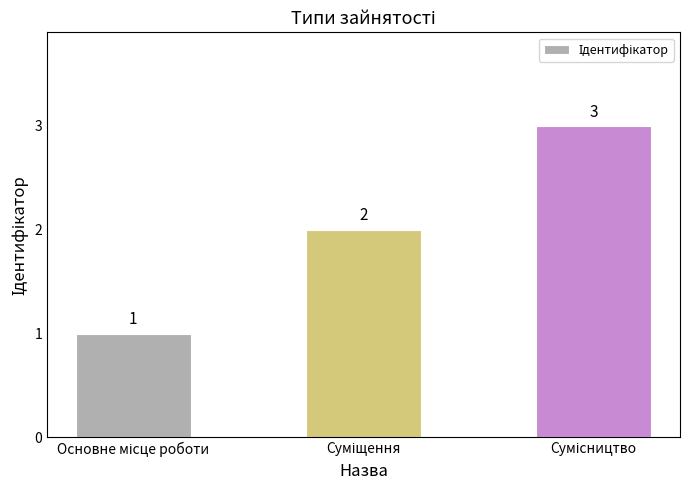

What is the sum of all values?

6